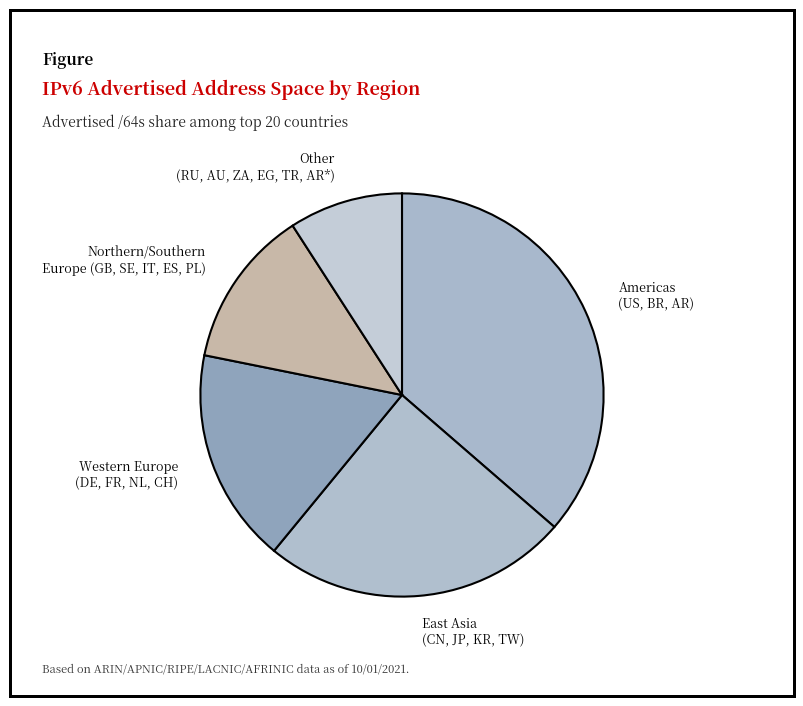

Do Americas (US, BR, AR) and Other (RU, AU, ZA, EG, TR, AR*) together represent more than half of the pie?

No